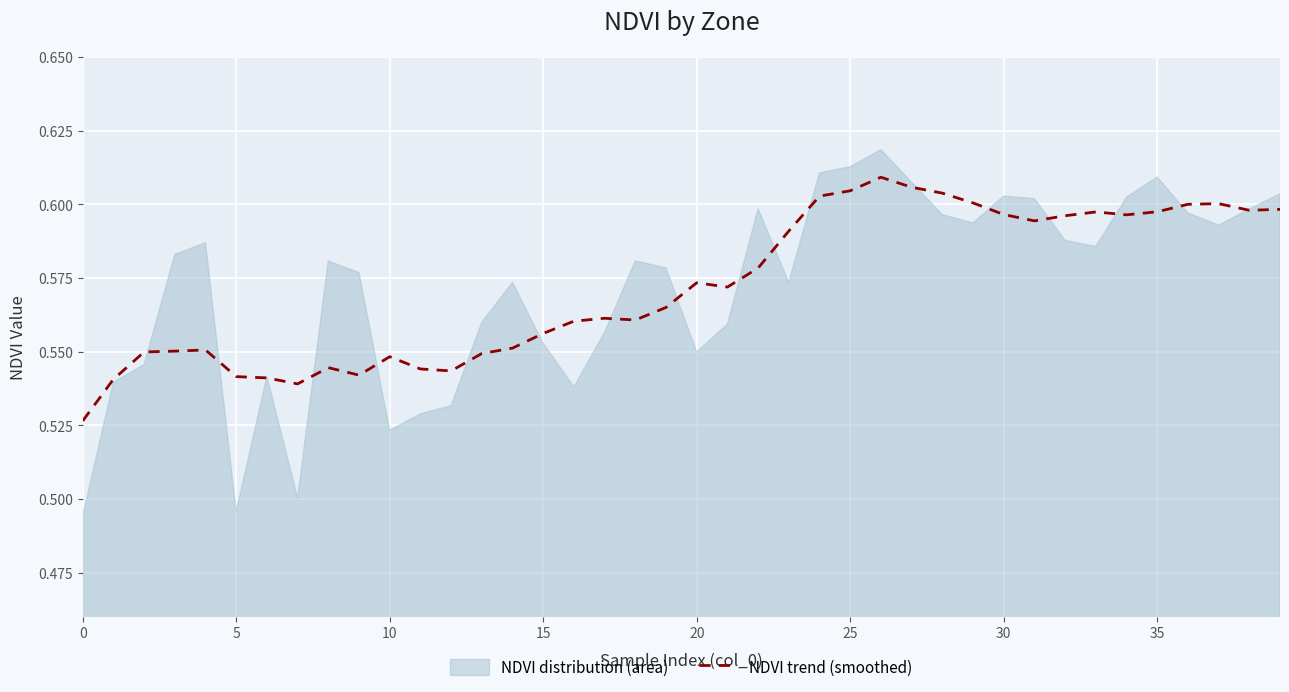

Reading left to right, transcribe all the data shown in this chart.

0.5	0.5	0.5	0.6	0.6	0.5	0.5	0.5	0.5	0.5	0.5	0.5	0.5	0.5	0.6	0.6	0.6	0.6	0.6	0.6	0.6	0.6	0.6	0.6	0.6	0.6	0.6	0.6	0.6	0.6	0.6	0.6	0.6	0.6	0.6	0.6	0.6	0.6	0.6	0.6